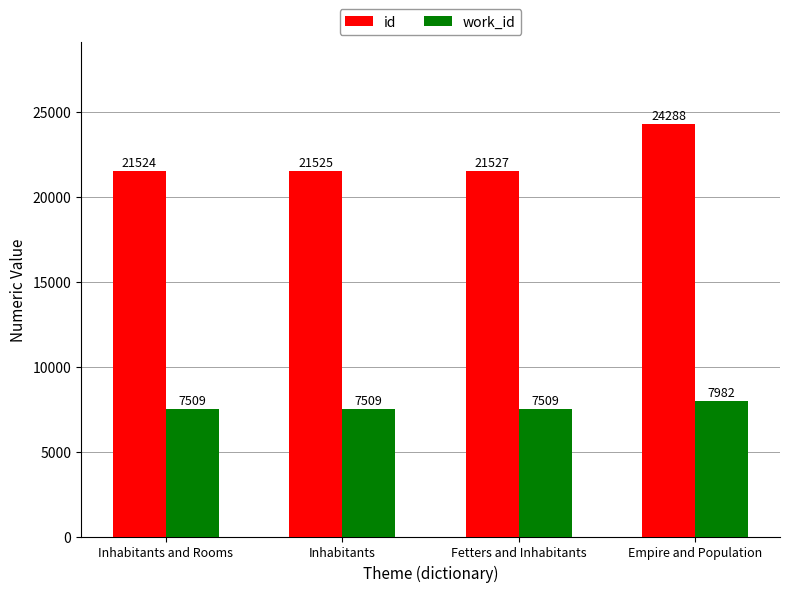

Count the number of categories in the chart.

4